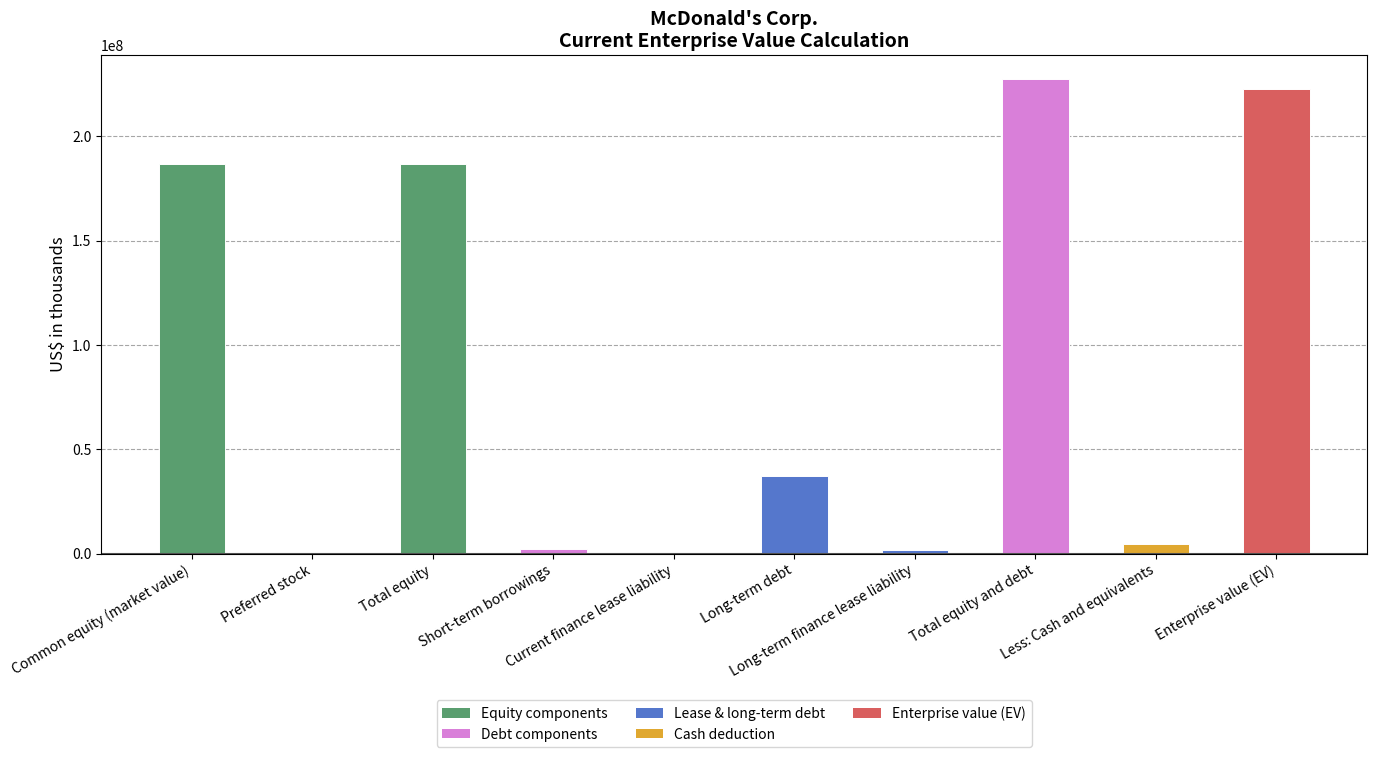

What is the maximum value shown in the chart?

227498074